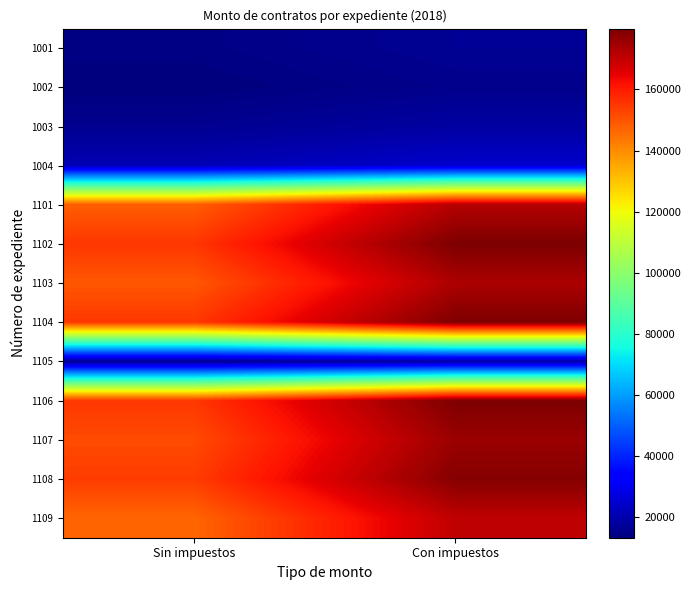

What is the total value across all series at Con impuestos?

1502227.3